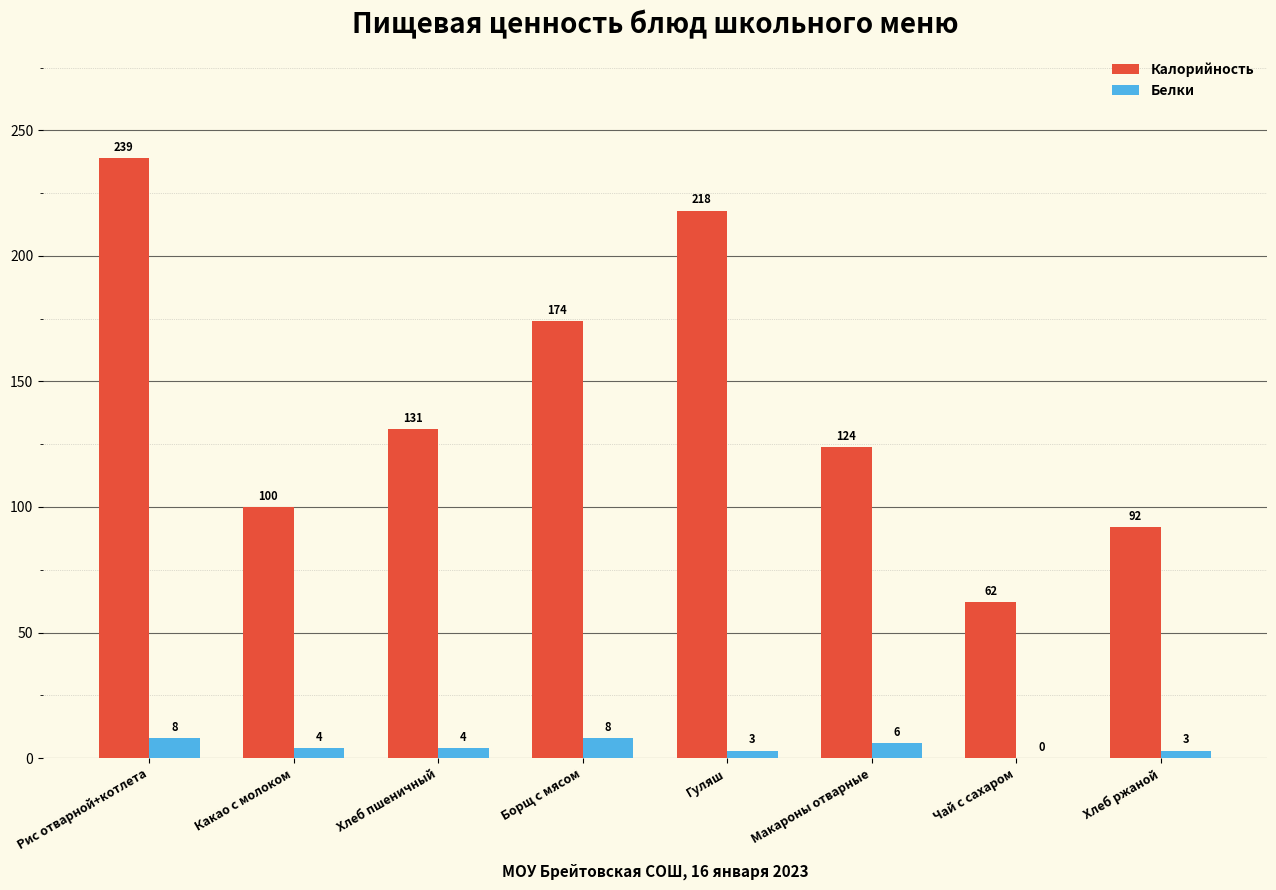

How many distinct data groups are displayed?

2